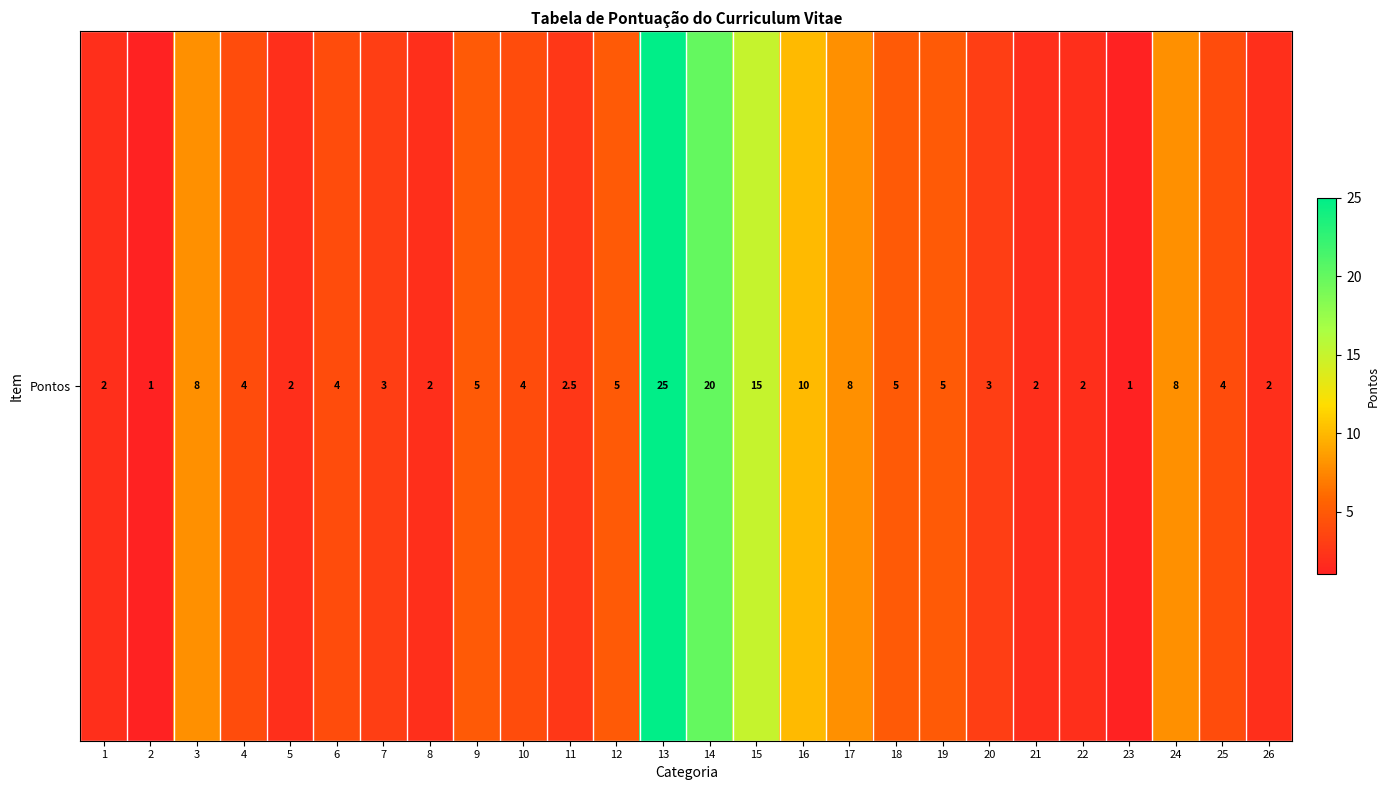

Approximately how many times larger is the value at 3 compared to 5?

4.0